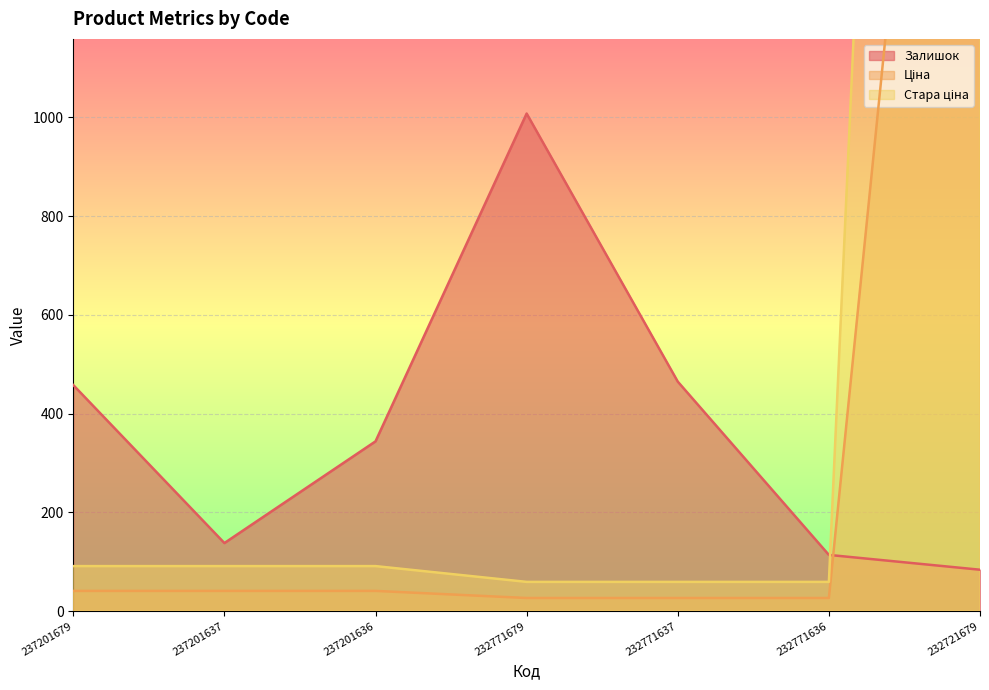

What is the value of the Залишок point at the 2nd from the left?

138.0